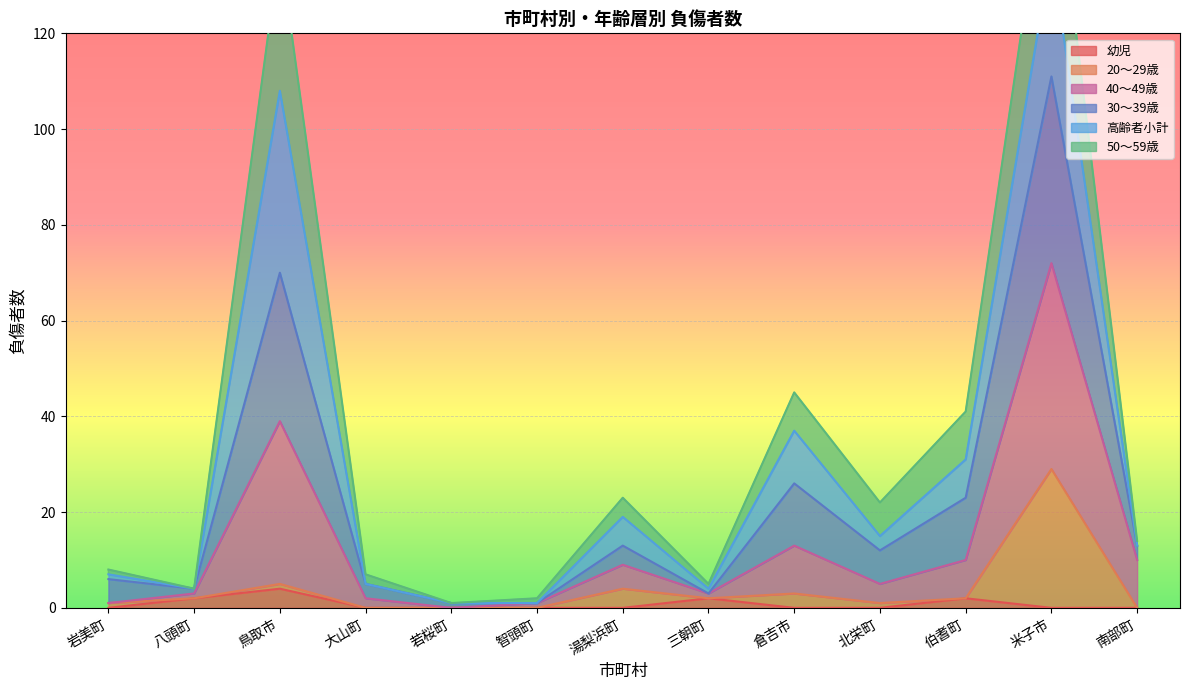

What position from the right is 南部町?

1